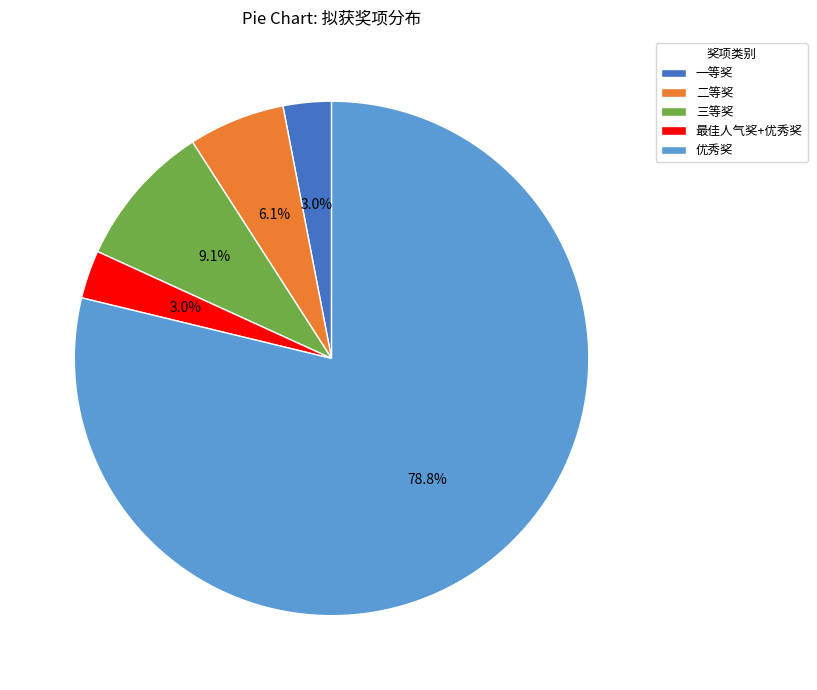

Is there any slice that represents more than half of the pie?

Yes